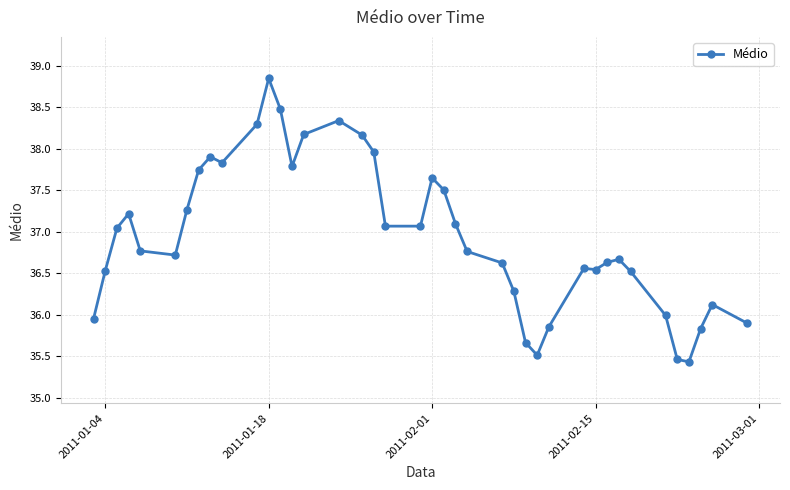

True or false: the data has more than 1 interior local peaks.

True